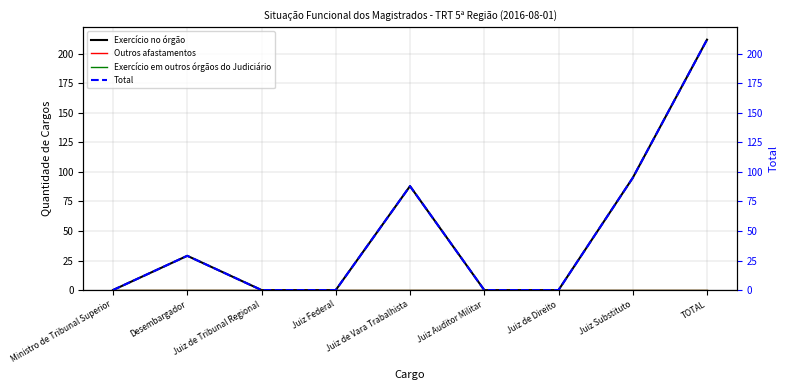

Between Ministro de Tribunal Superior and Juiz de Vara Trabalhista, which series saw the biggest shift?

Exercício no órgão